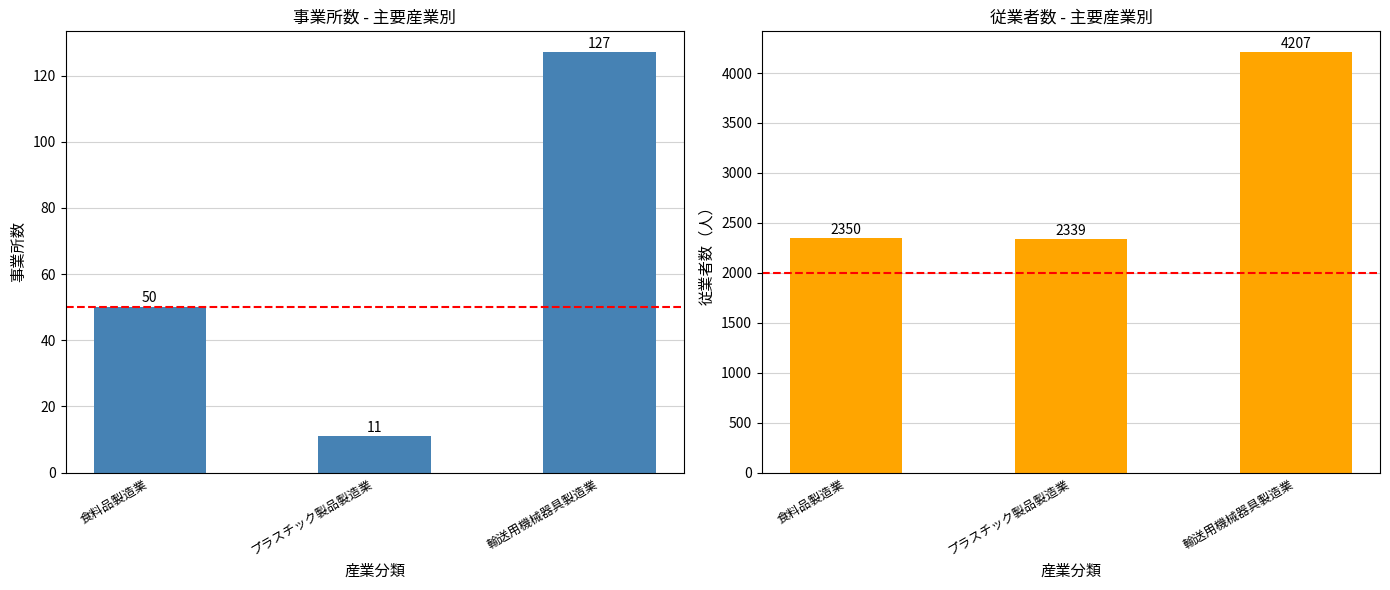

How many groups of bars are there?

3